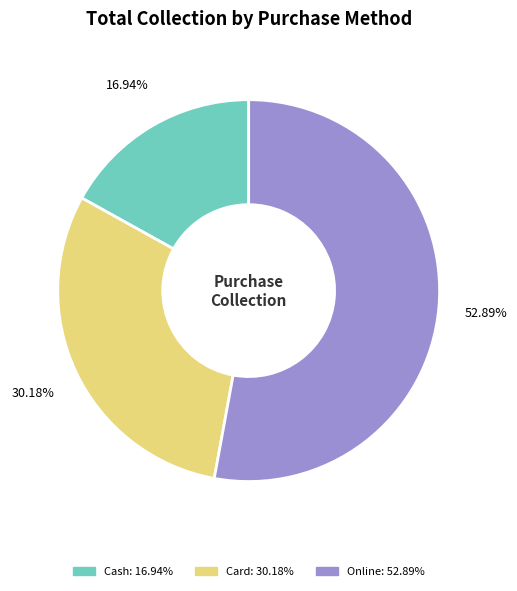

Which slice is the smallest?

Cash